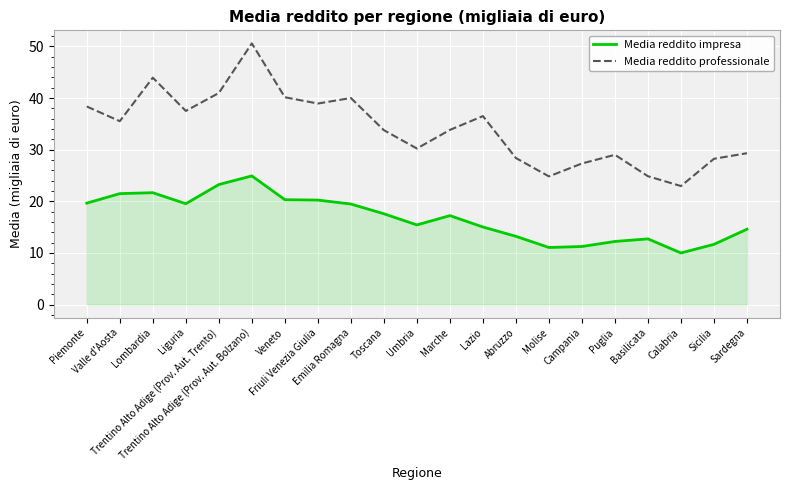

True or false: Media reddito professionale and Media reddito impresa intersect in this chart.

False